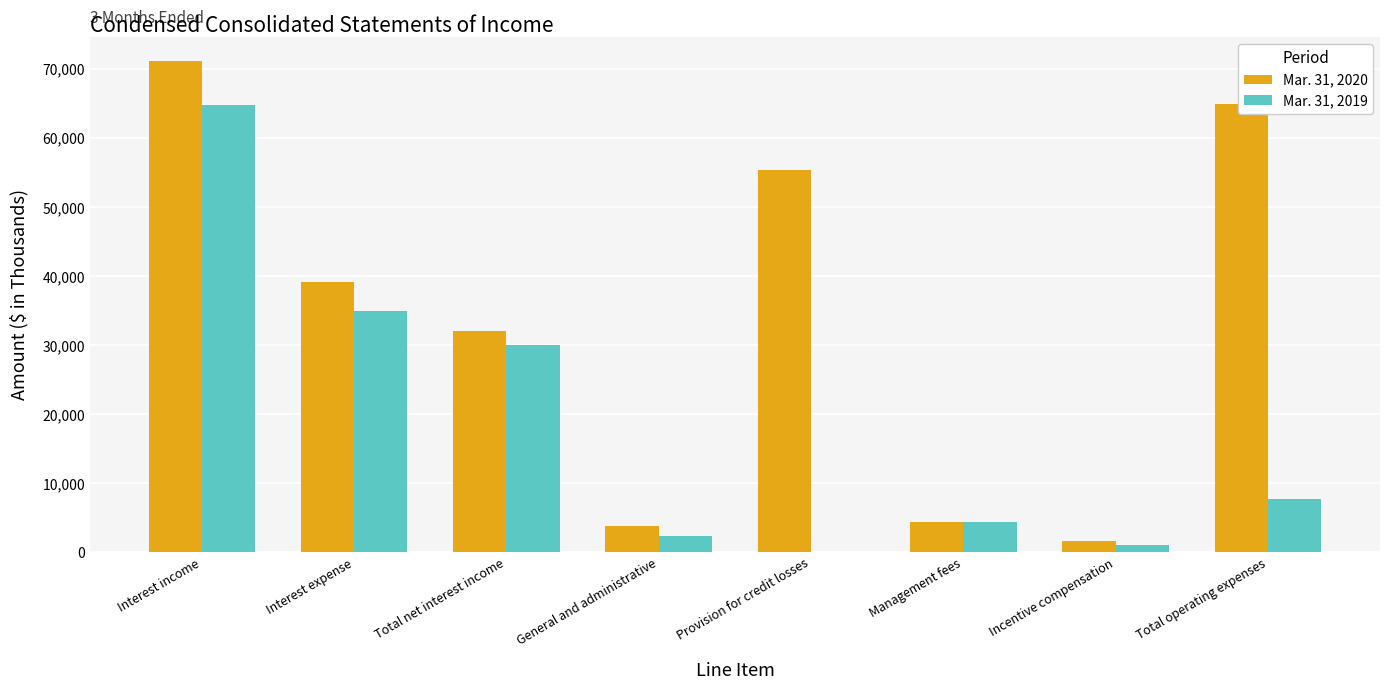

What are all the series names shown in the legend?

Mar. 31, 2020, Mar. 31, 2019